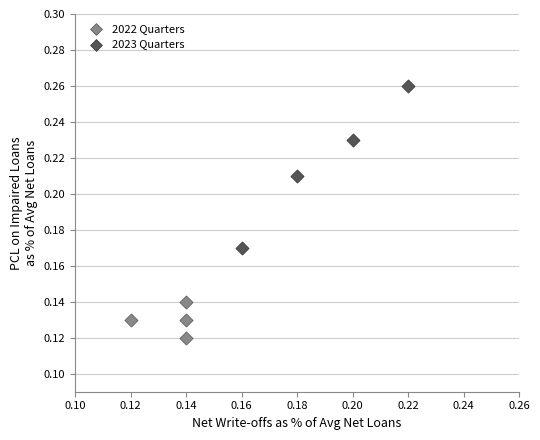

Which series contains the highest Y value?

2023 Quarters